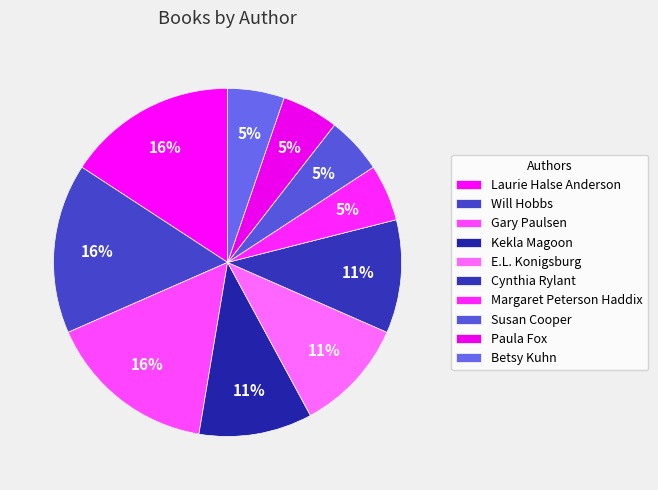

Count the number of slices in the pie.

10